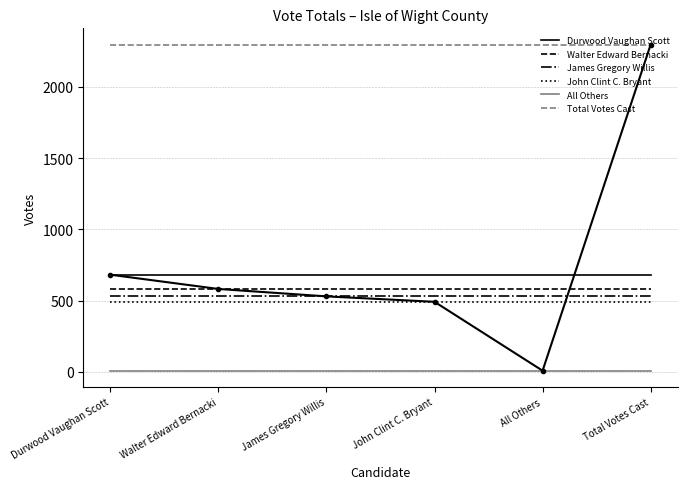

At how many categories does at least one series exceed 518?

6